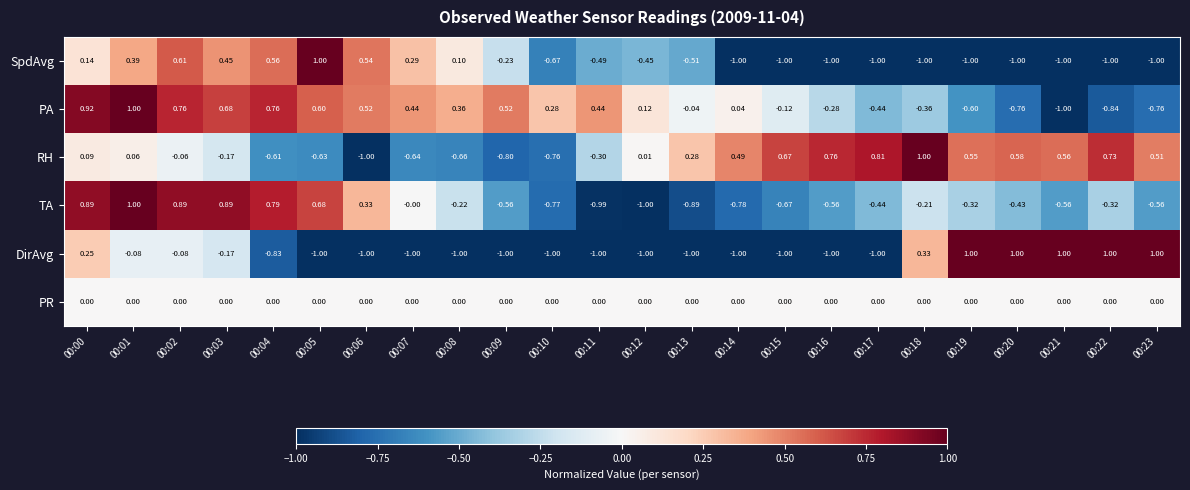

Is the value of PR at 00:23 greater than the value of TA at 00:03?

No